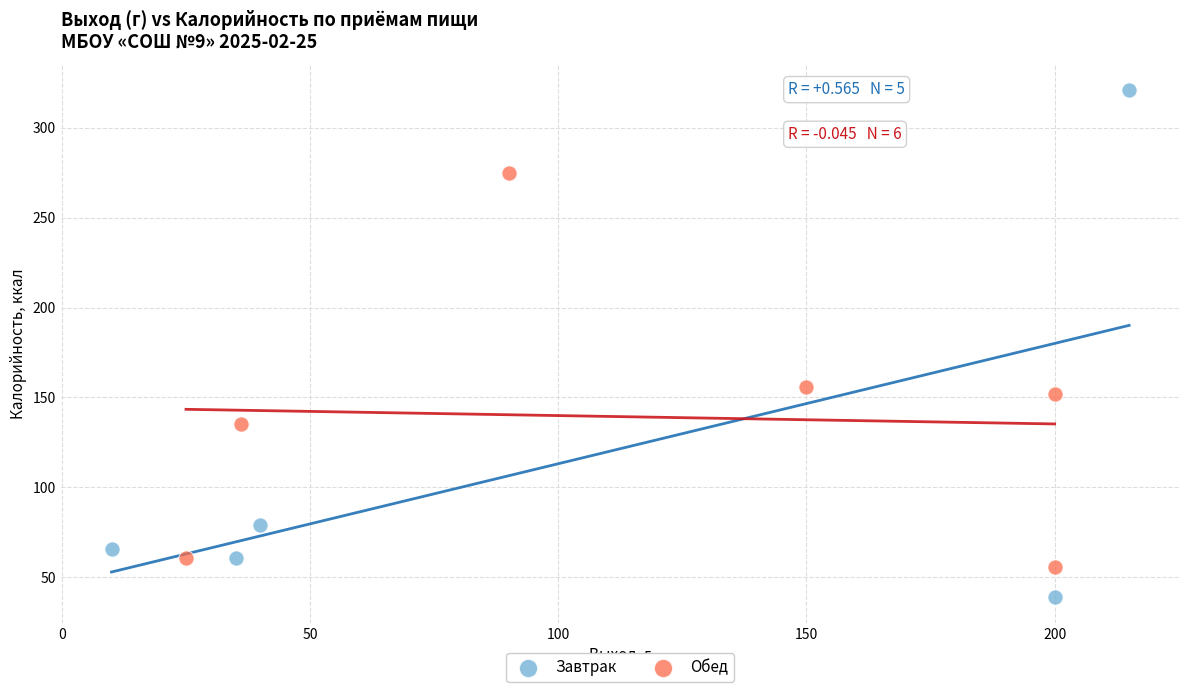

Which series has the widest spread of Y values?

Завтрак